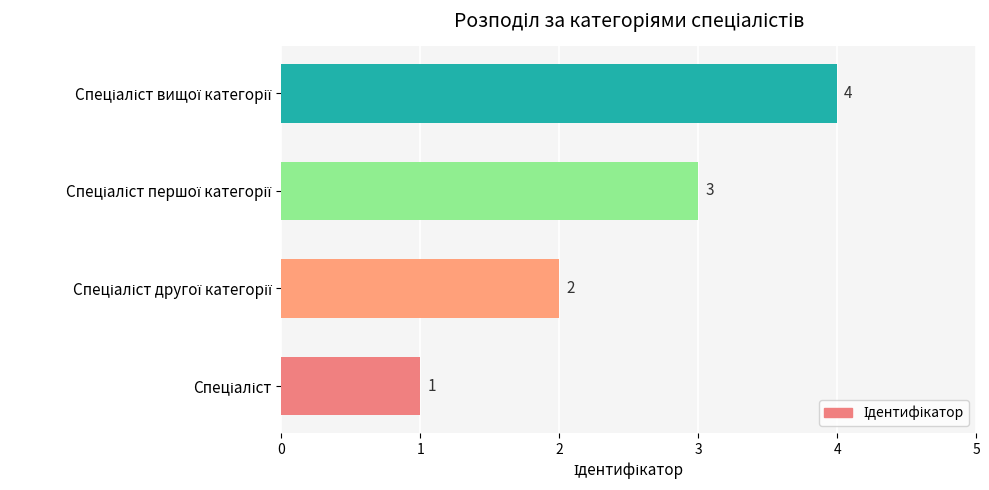

What is the maximum value shown in the chart?

4